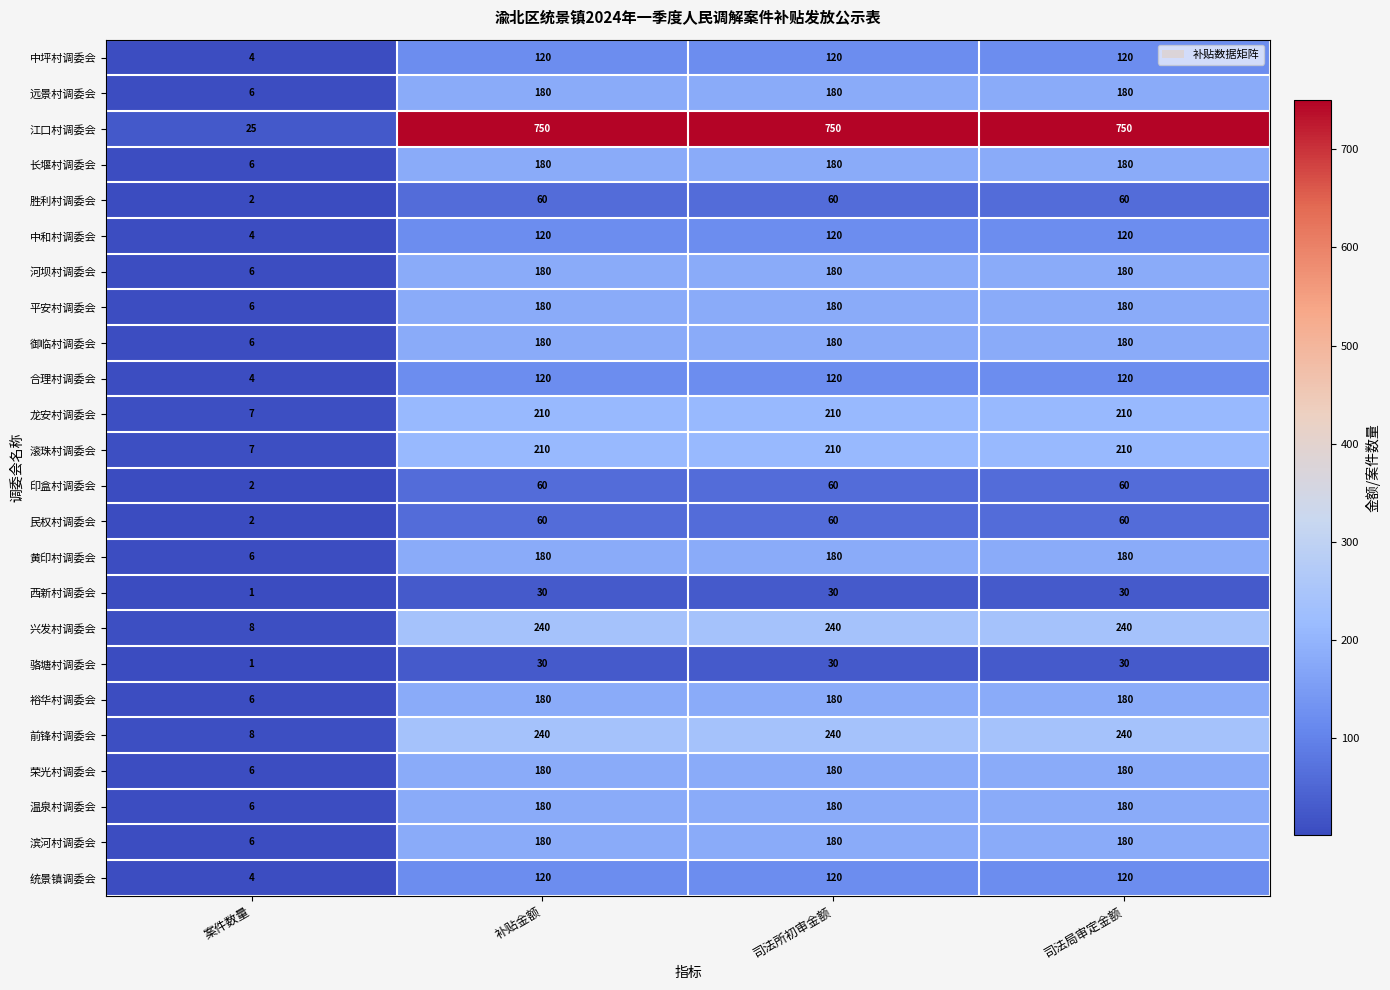

Which series has the widest spread of values?

江口村调委会